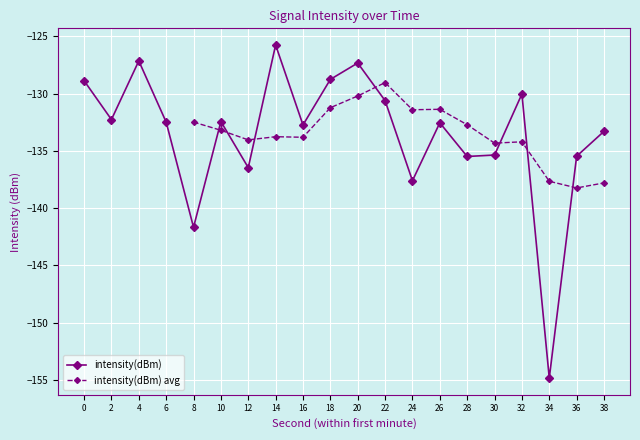

How many interior local peaks does the intensity(dBm) series have?

6